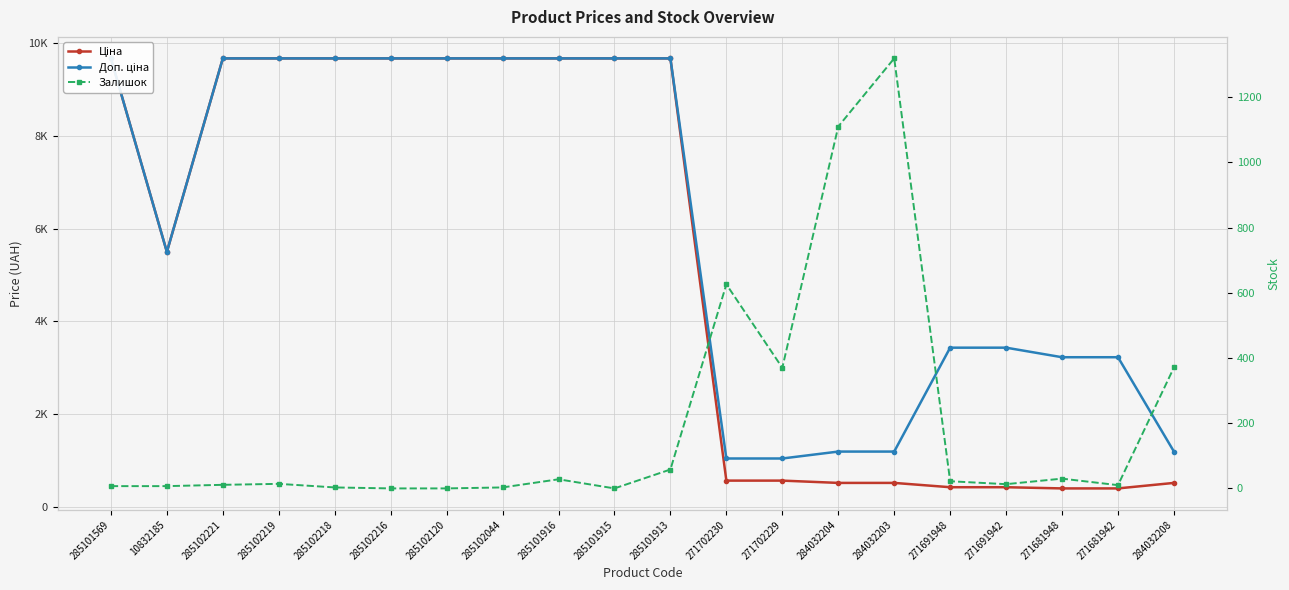

Count the number of data series in this chart.

3